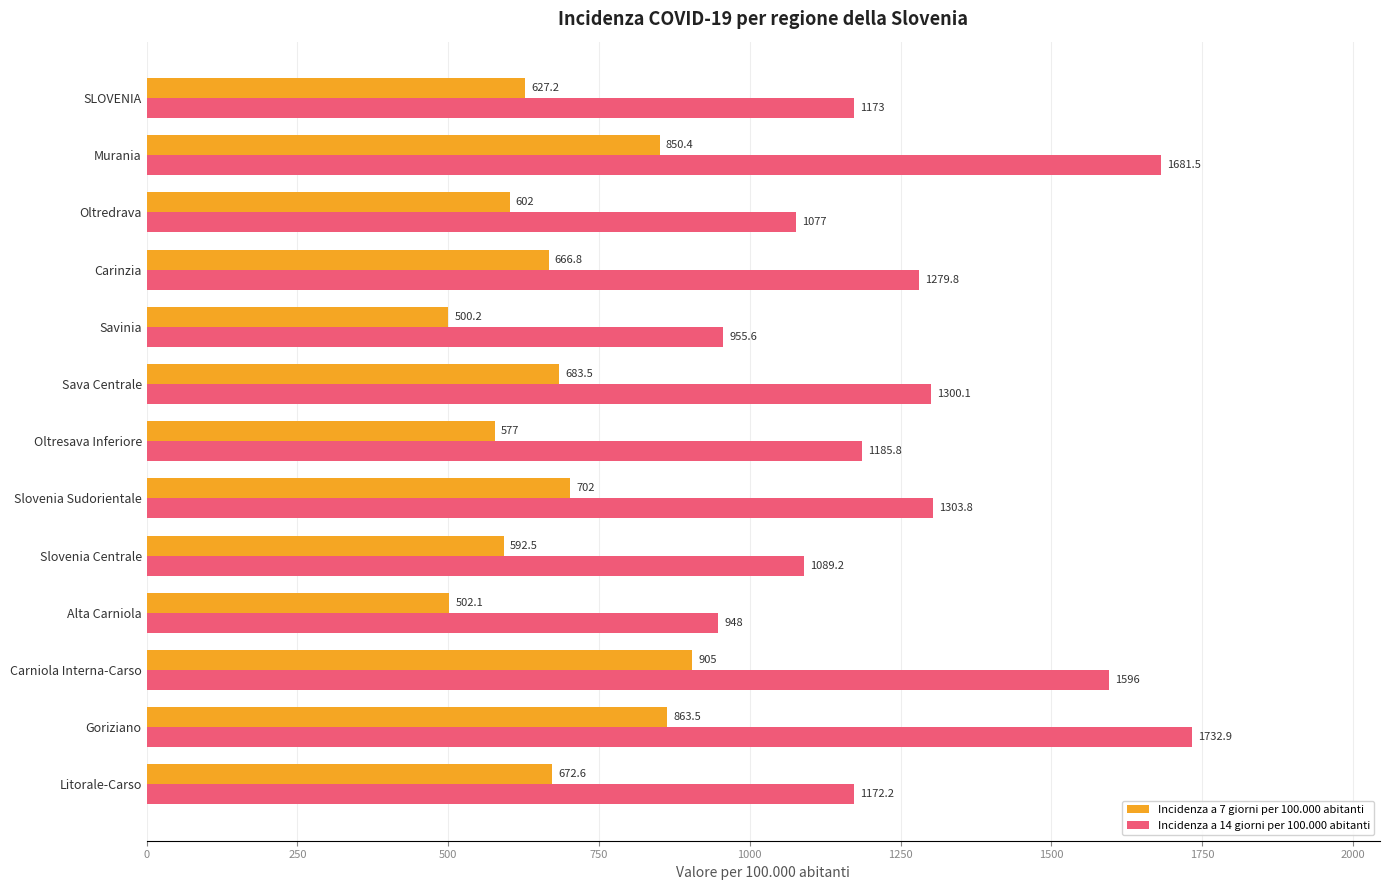

At which label is Incidenza a 7 giorni per 100.000 abitanti closest to 702?

Slovenia Sudorientale